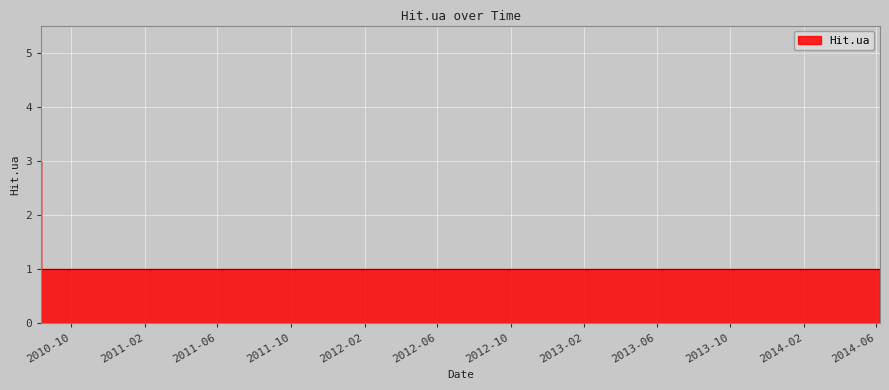

How many values are between 1 and 2?

18